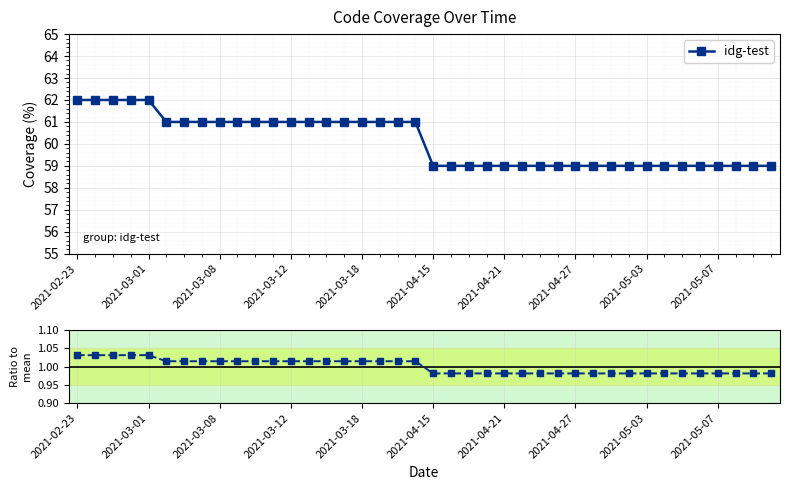

The value of idg-test at 2021-04-27 is 59. True or false?

True